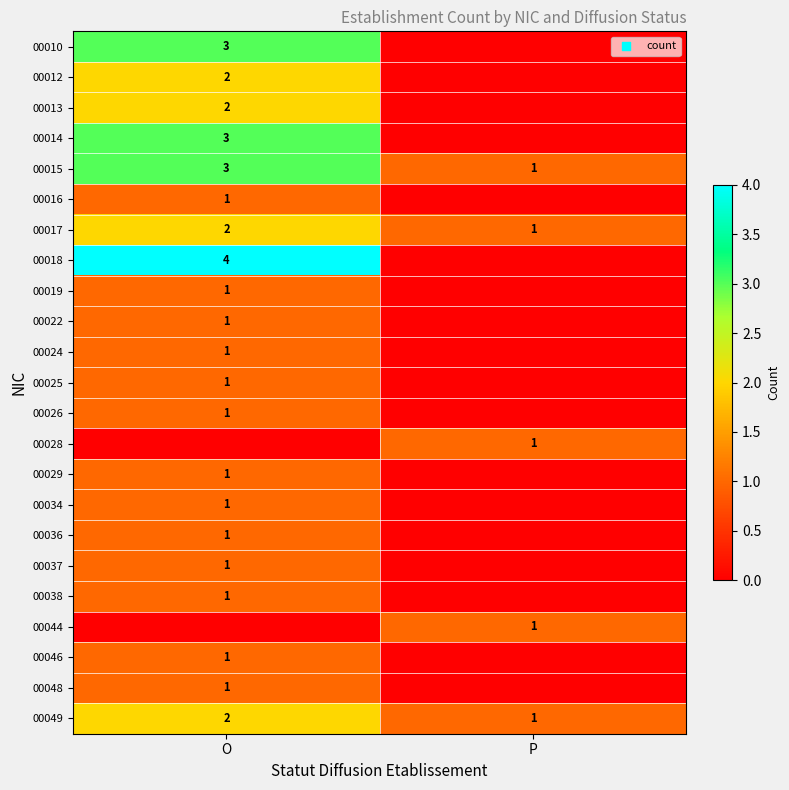

At how many categories does at least one series exceed 3?

1